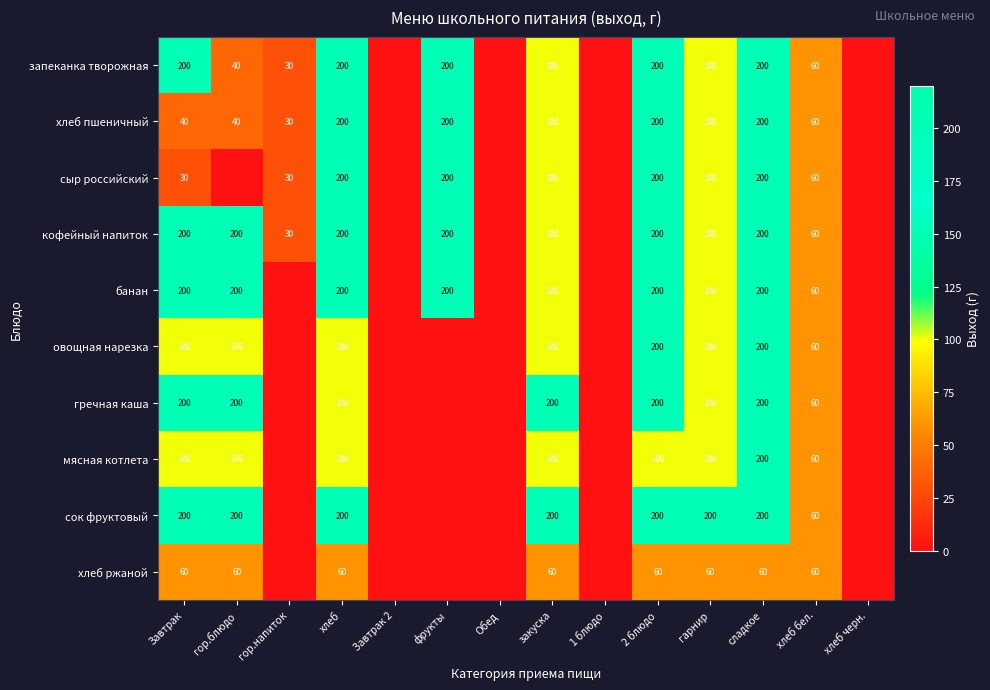

True or false: мясная котлета has a value of 100 at 2 блюдо.

True